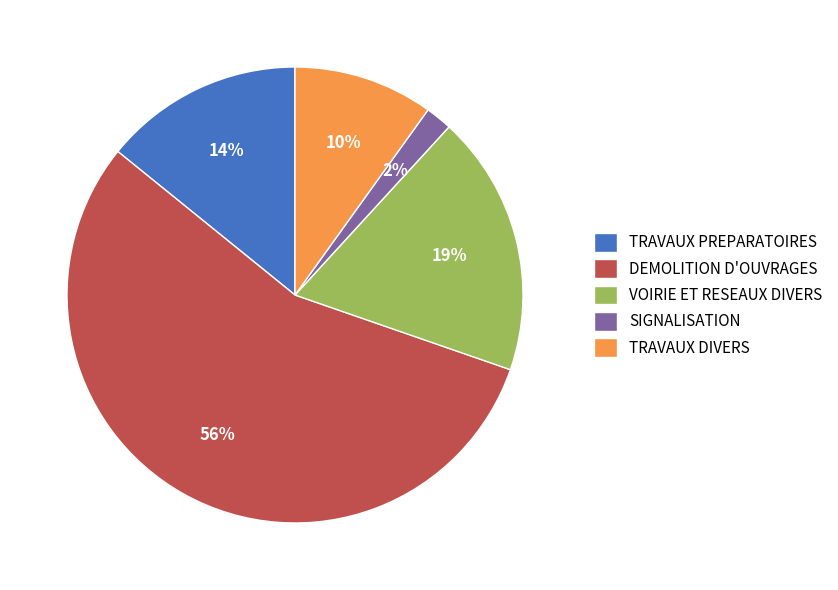

What is the smallest slice in the pie chart?

SIGNALISATION